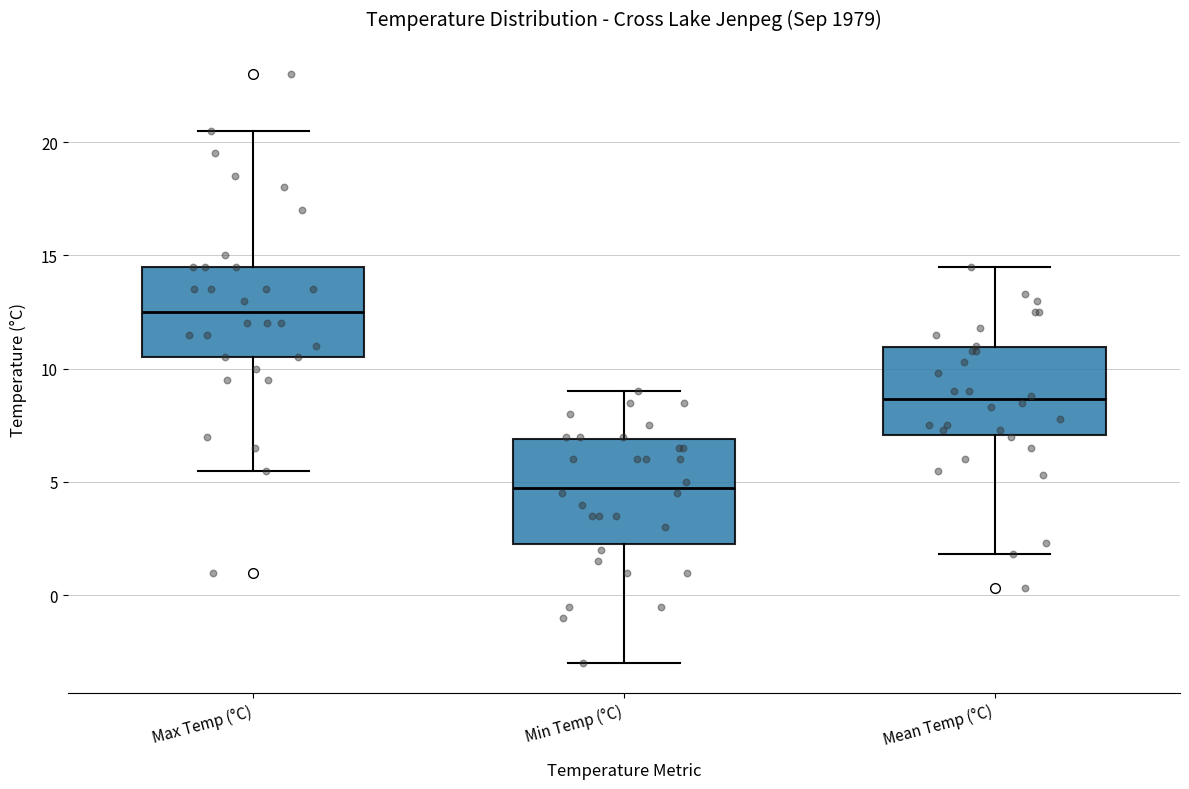

Comparing the boxes themselves (not the whiskers), which one is the tallest?

Min Temp (°C)